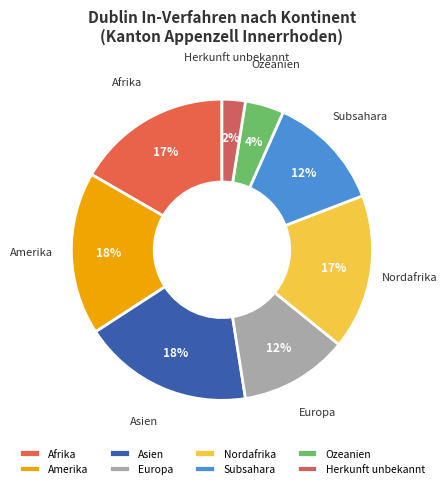

What percentage is the Asien slice, to the nearest percent?

18%